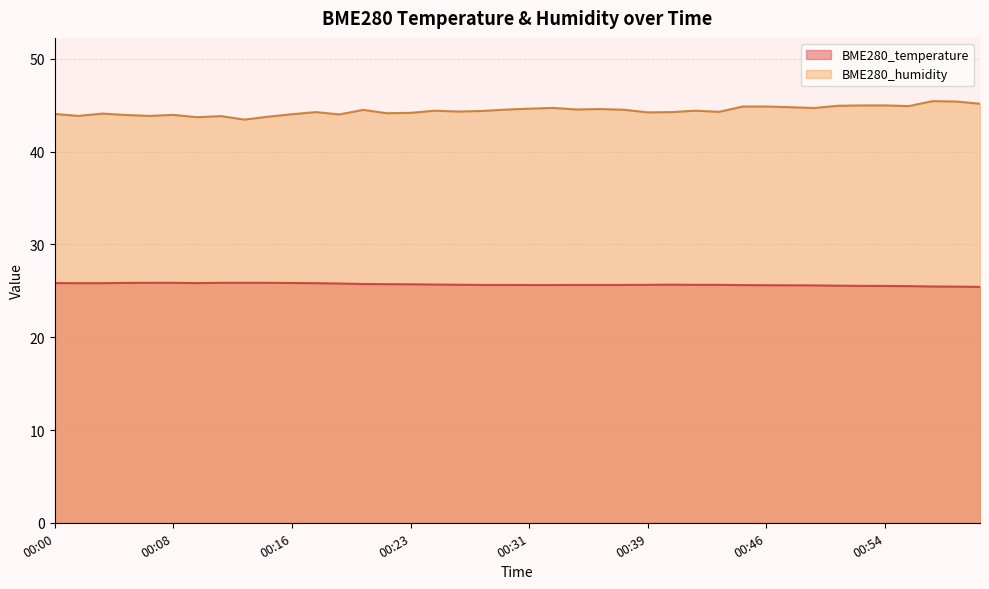

Rank the series by their maximum value, from lowest to highest.

BME280_temperature, BME280_humidity